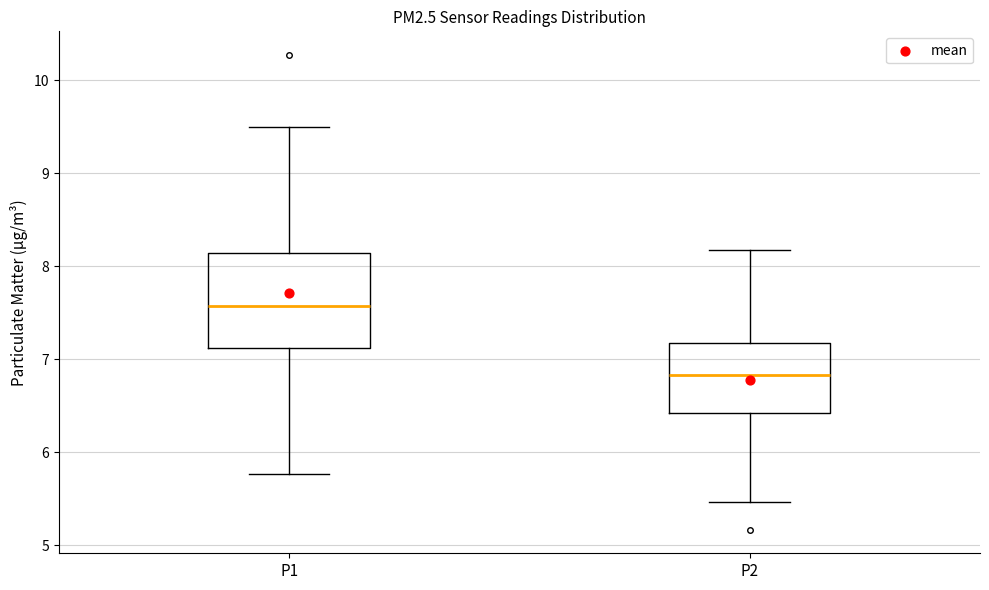

Reading left to right, read every box against the y-axis: the position of its median line, the range the box covers, and the ends of its whiskers. The values are not printed on the chart, so give them approximately, as read against the axis.

P1: median 7.6, box 7.1 to 8.1, whiskers 5.8 to 9.5
P2: median 6.8, box 6.4 to 7.2, whiskers 5.5 to 8.2